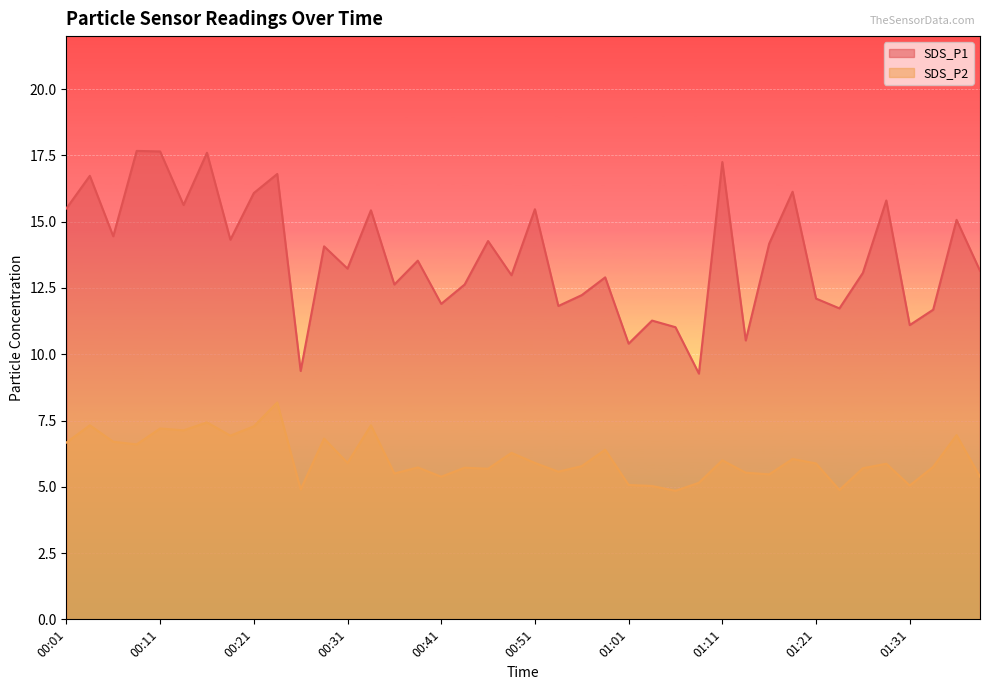

The SDS_P2 series shows 7.1 at 00:13. True or false?

True